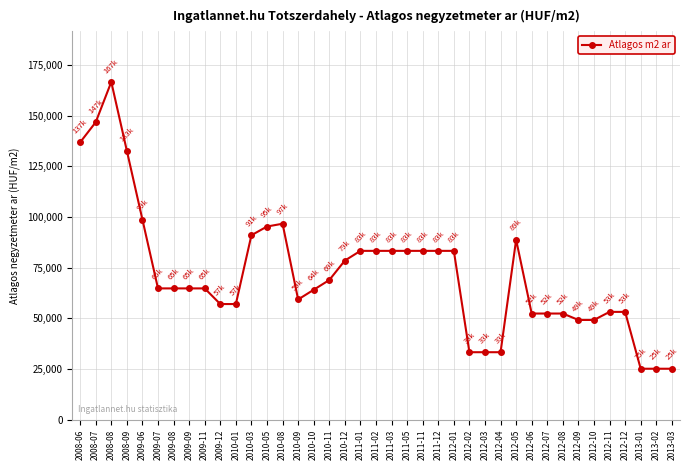

What is the label of the 35th point from the left?

2012-11